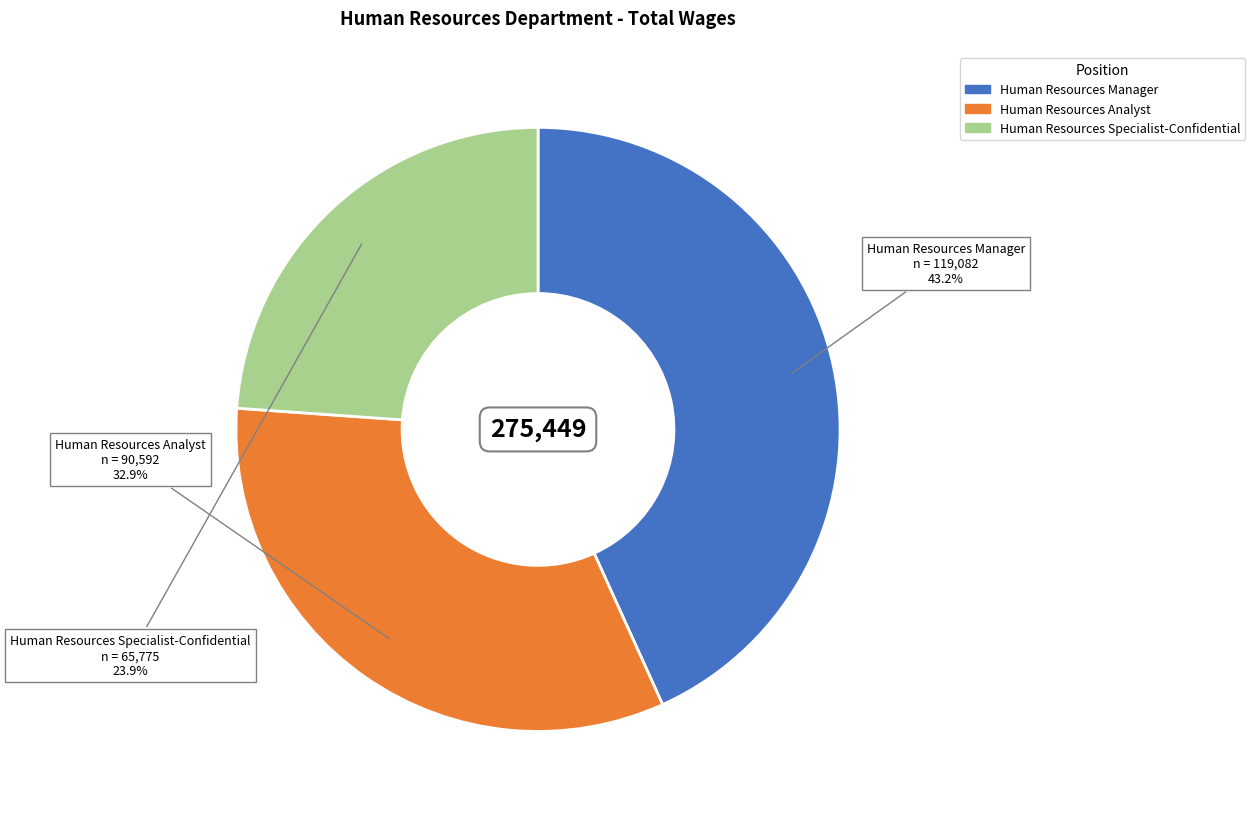

True or false: Human Resources Manager accounts for 43% of the total.

True